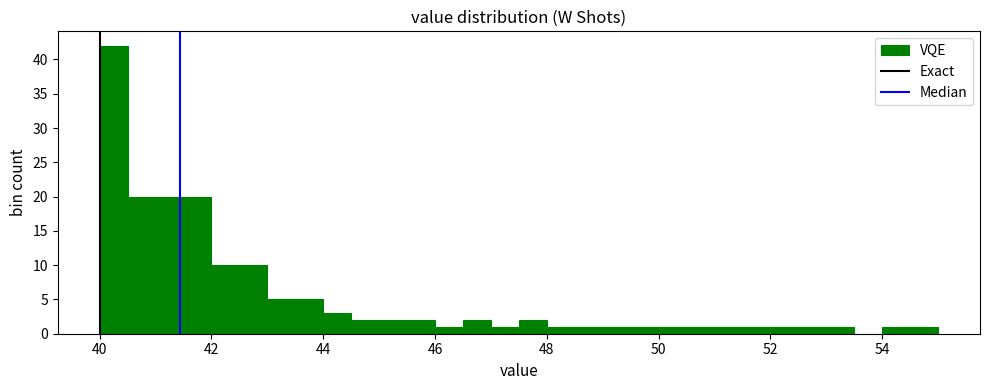

Read against the x-axis, roughly where is the centre of the tallest bar?

40.2